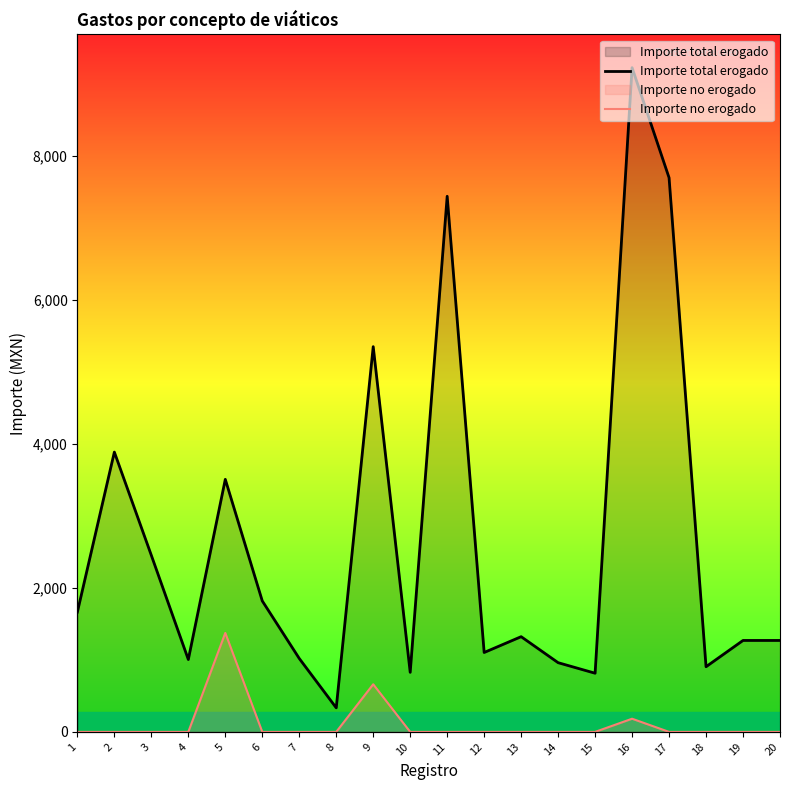

List the series in order of their peak value, lowest first.

Importe no erogado, Importe total erogado